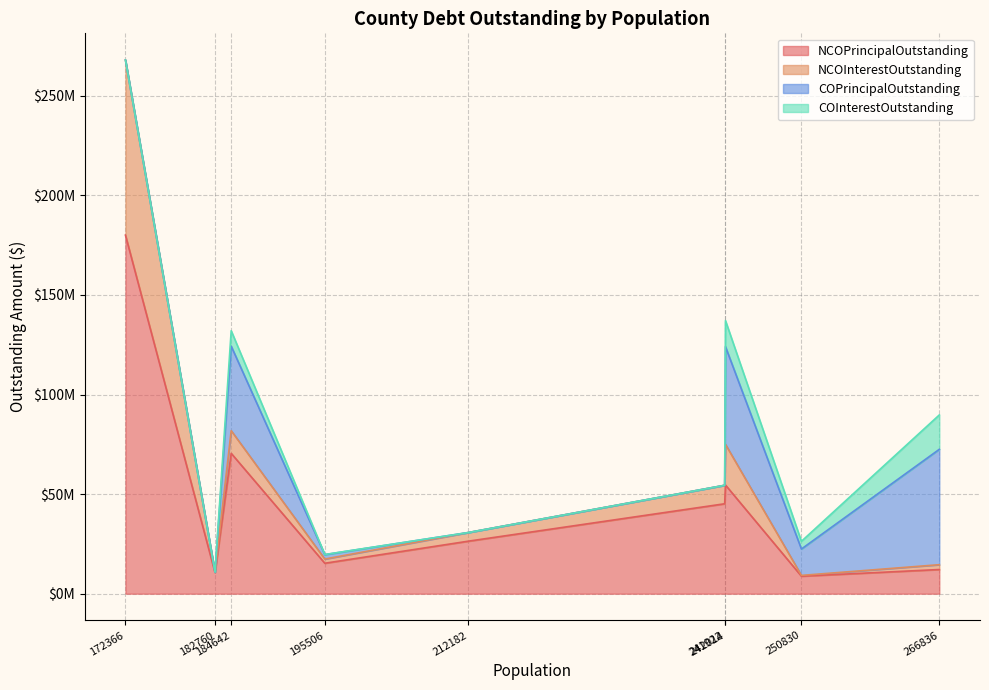

The value of COInterestOutstanding at Johnson
195506 is 16993.7. True or false?

False